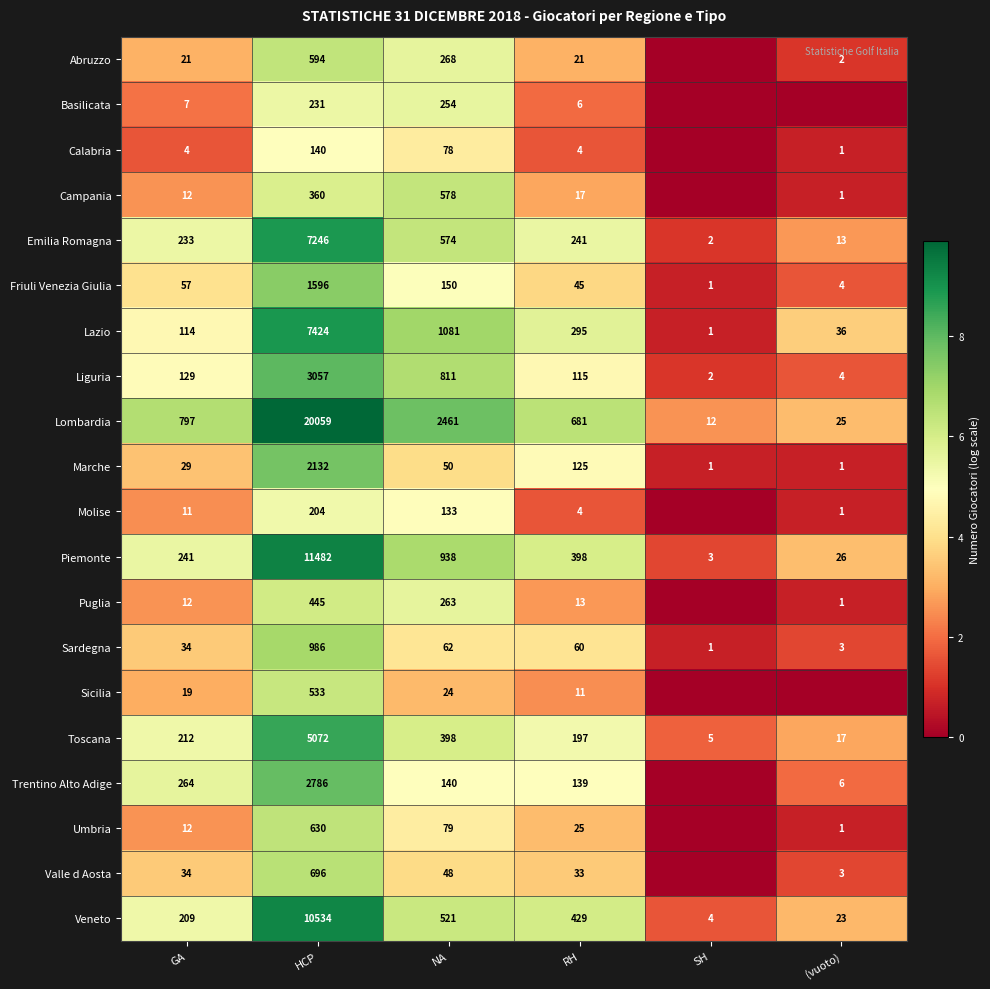

Rank the categories by Veneto value from lowest to highest.

SH, (vuoto), GA, RH, NA, HCP